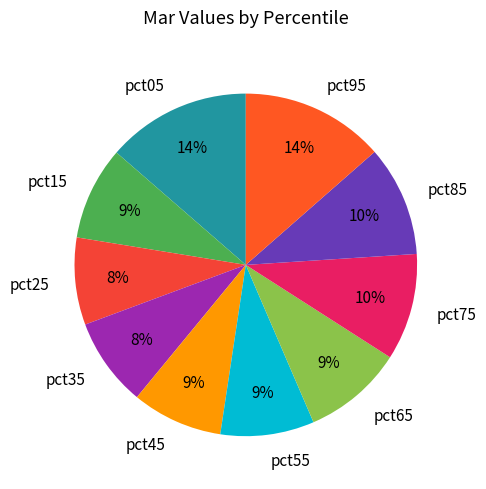

Which has a higher value, pct95 or pct65?

pct95